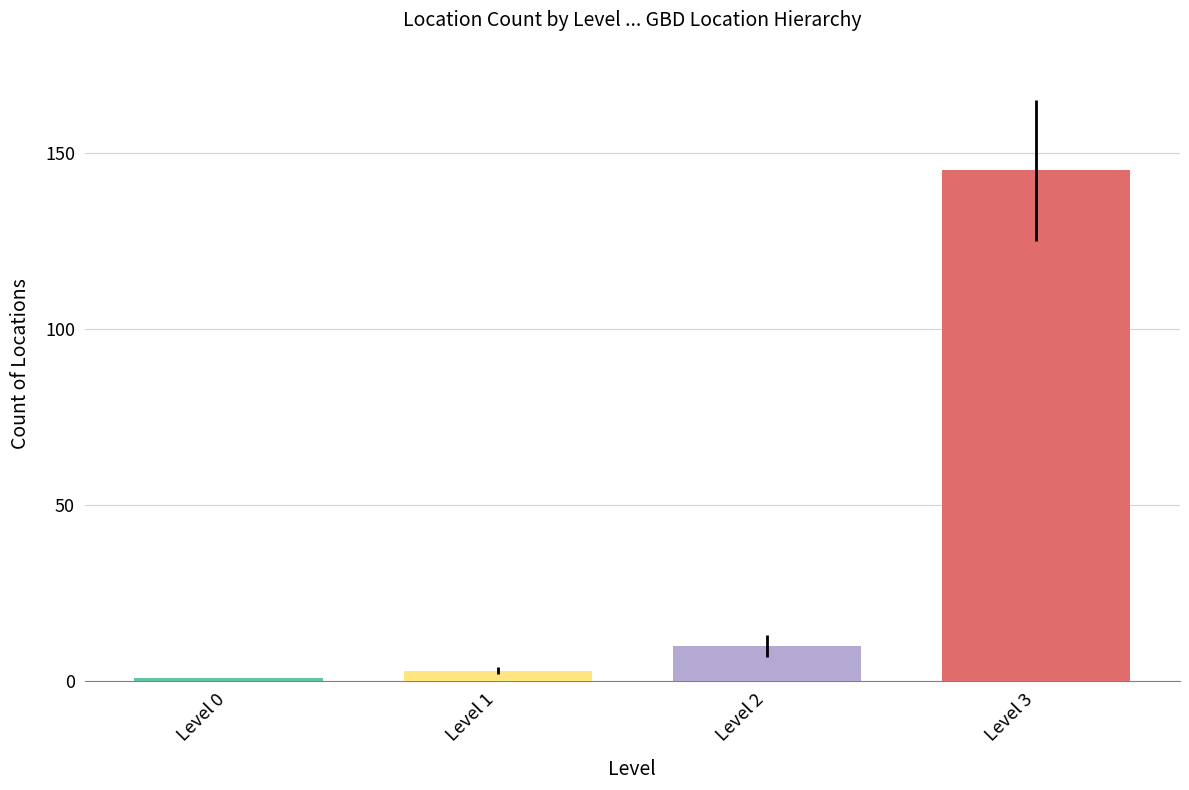

What is the greatest value displayed?

145